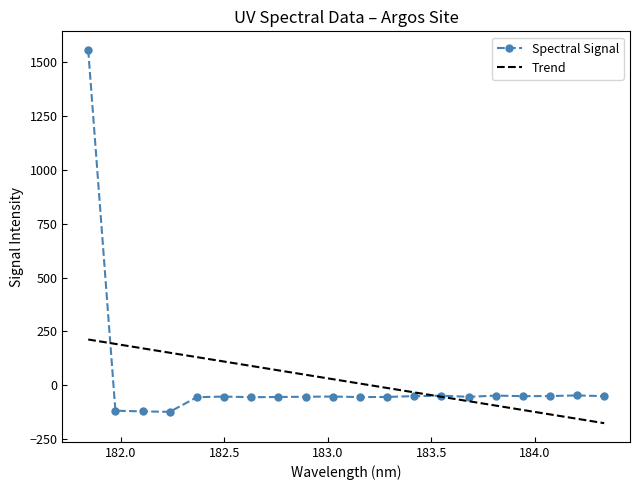

The value at 183.9423730432 is -50.7. True or false?

True